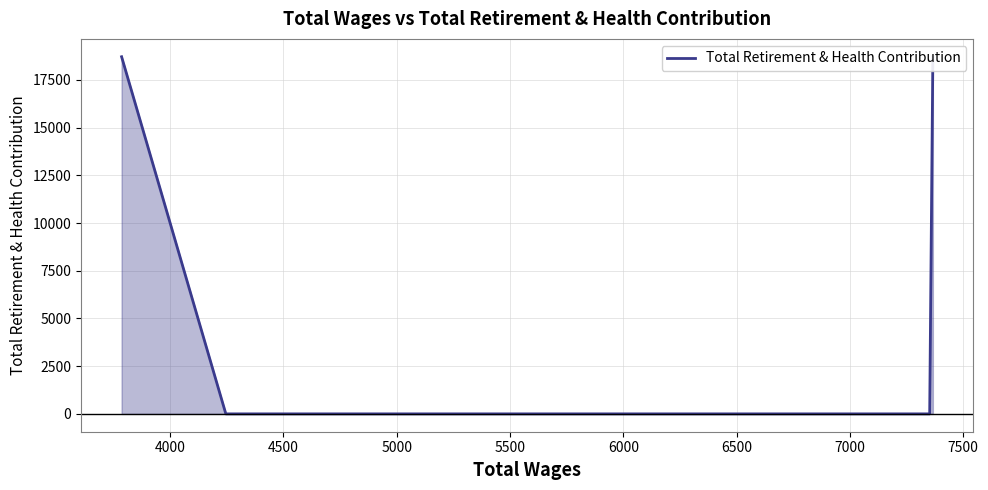

The chart shows a value of 0 at 4500. True or false?

True